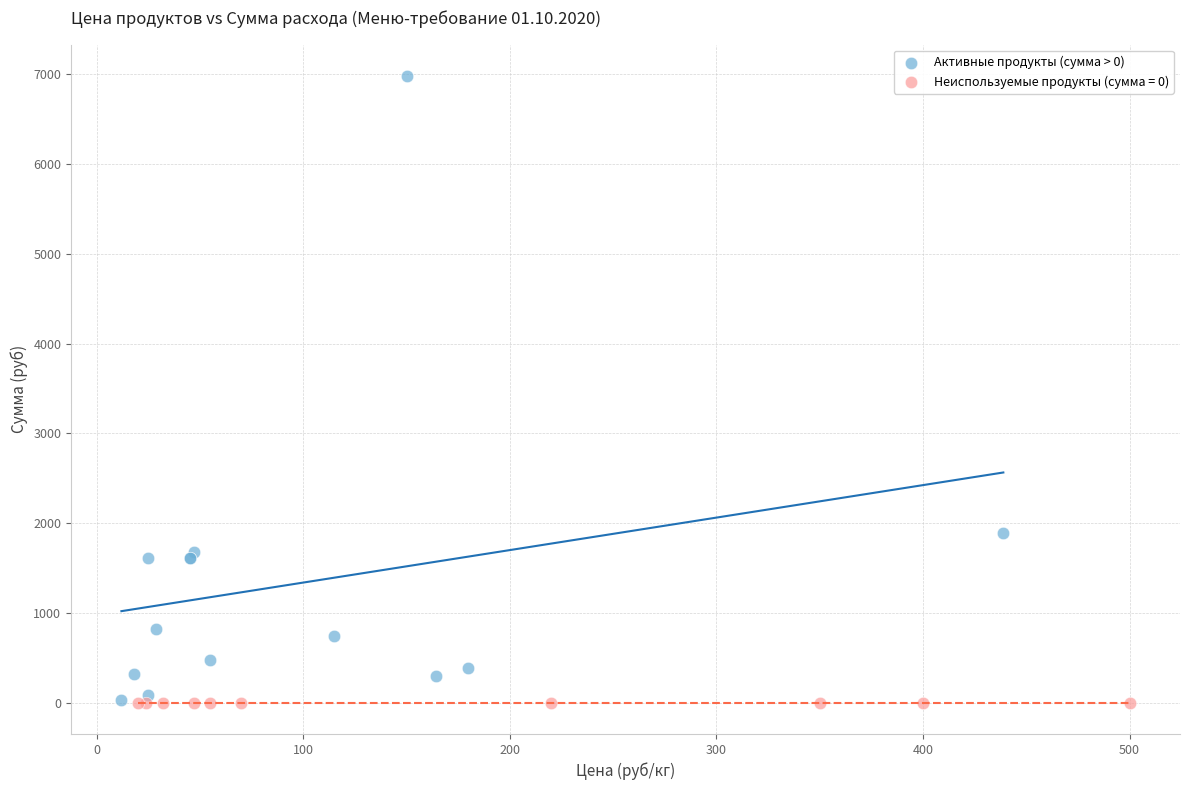

Which series contains the highest Y value?

Активные продукты (сумма > 0)